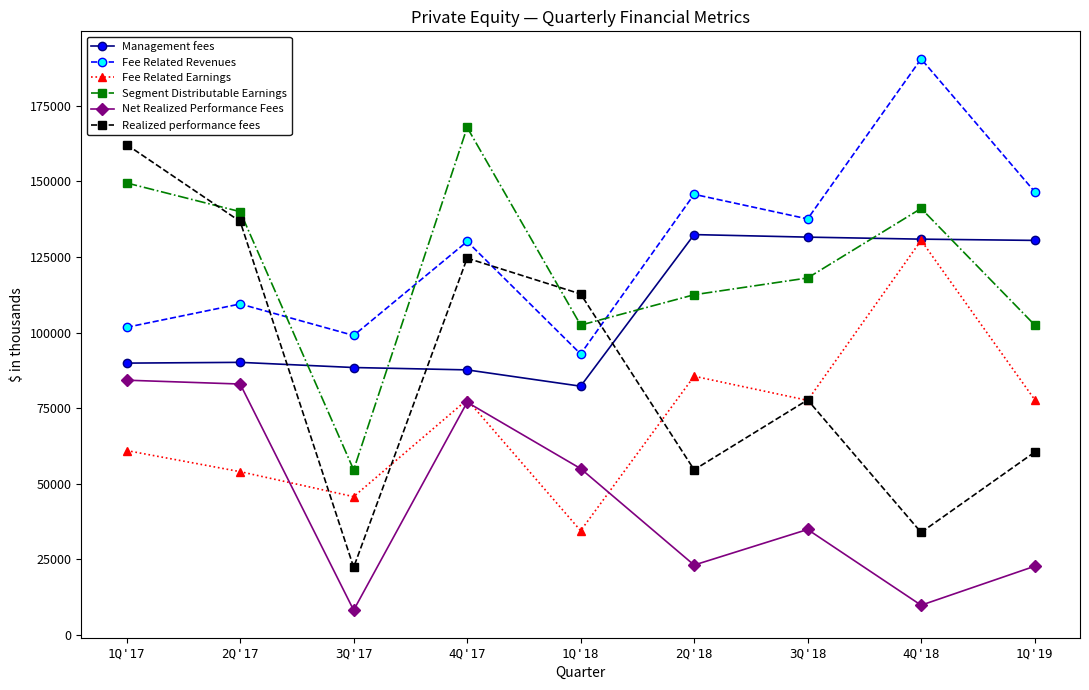

What is the maximum value for Fee Related Earnings?

130505